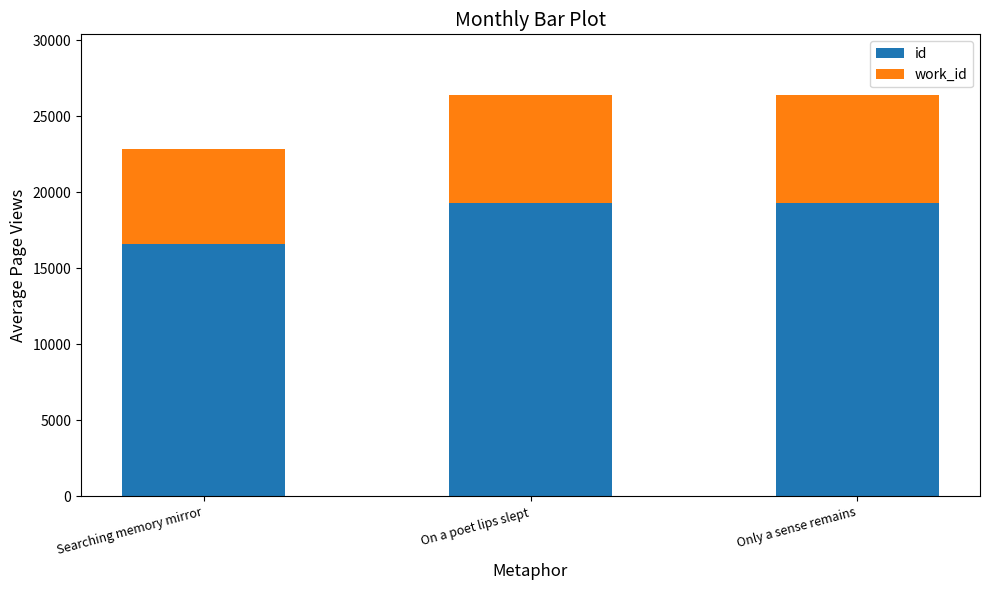

Are the bars grouped side by side (vs. stacked)?

No